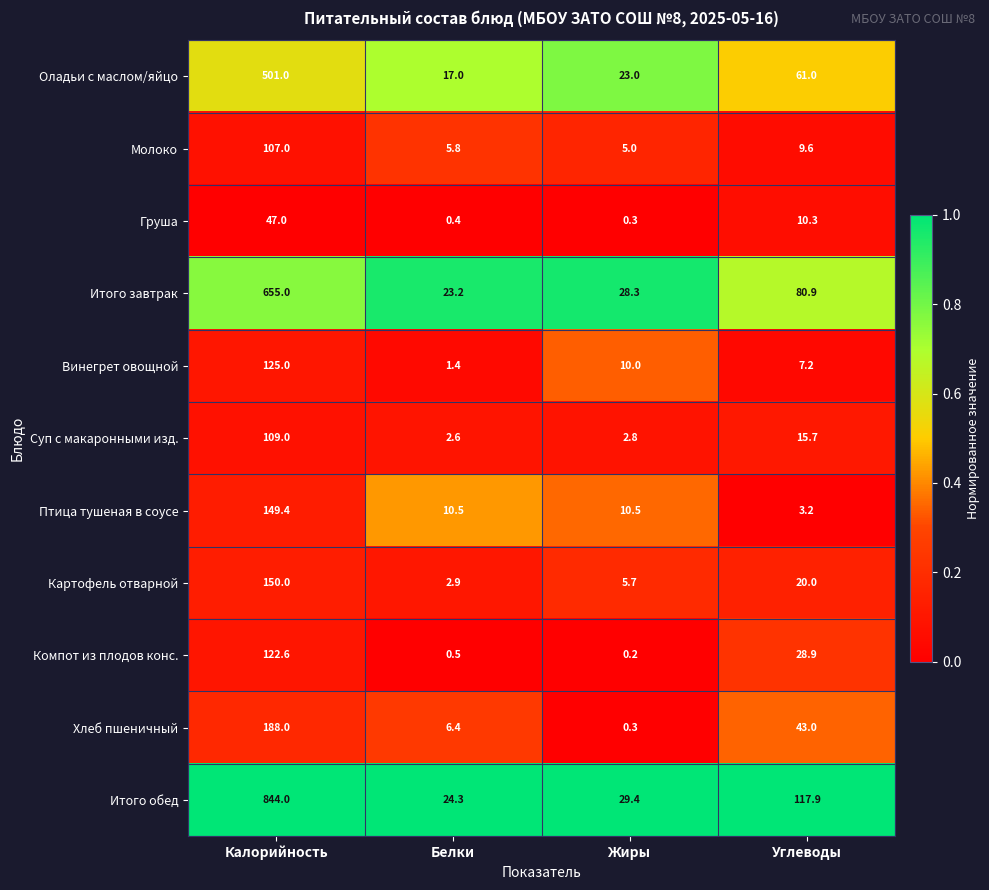

List the labels in order of Хлеб пшеничный value, largest first.

Калорийность, Углеводы, Белки, Жиры